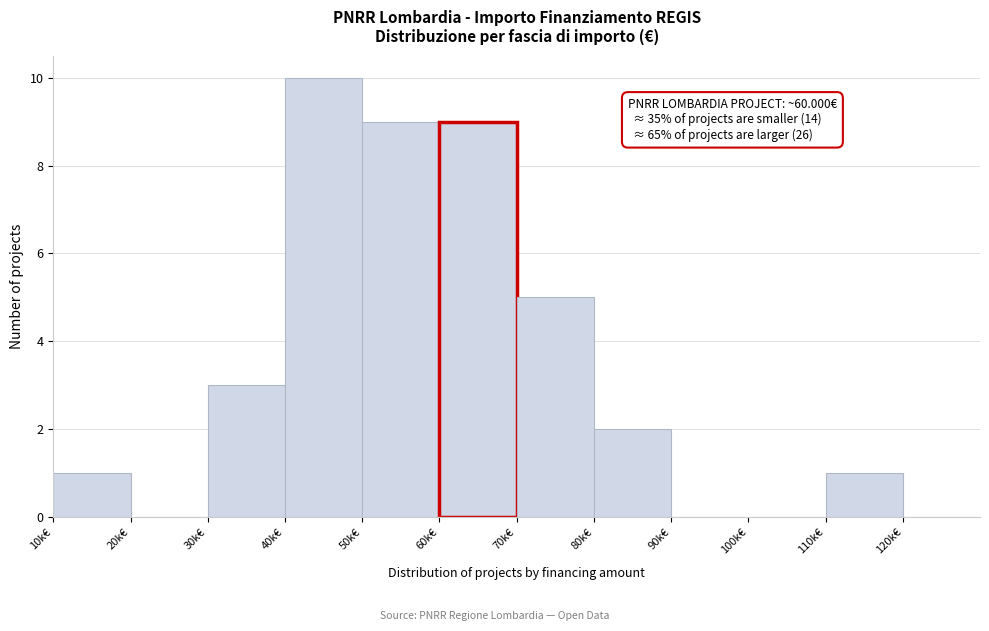

Reading left to right, extract all data points from this chart.

10k€=1	20k€=0	30k€=3	40k€=10	50k€=9	60k€=9	70k€=5	80k€=2	90k€=0	100k€=0	110k€=1	120k€=0